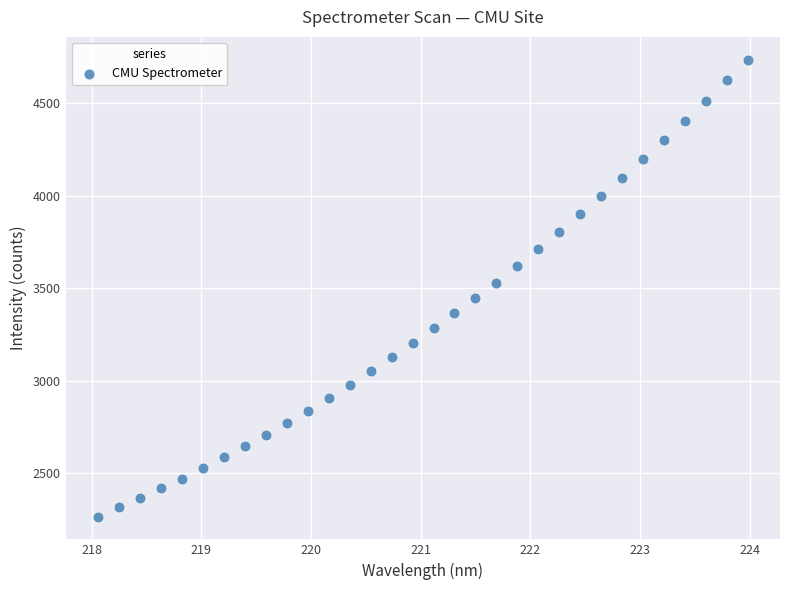

What is the range of Y values (max minus min)?

2469.1